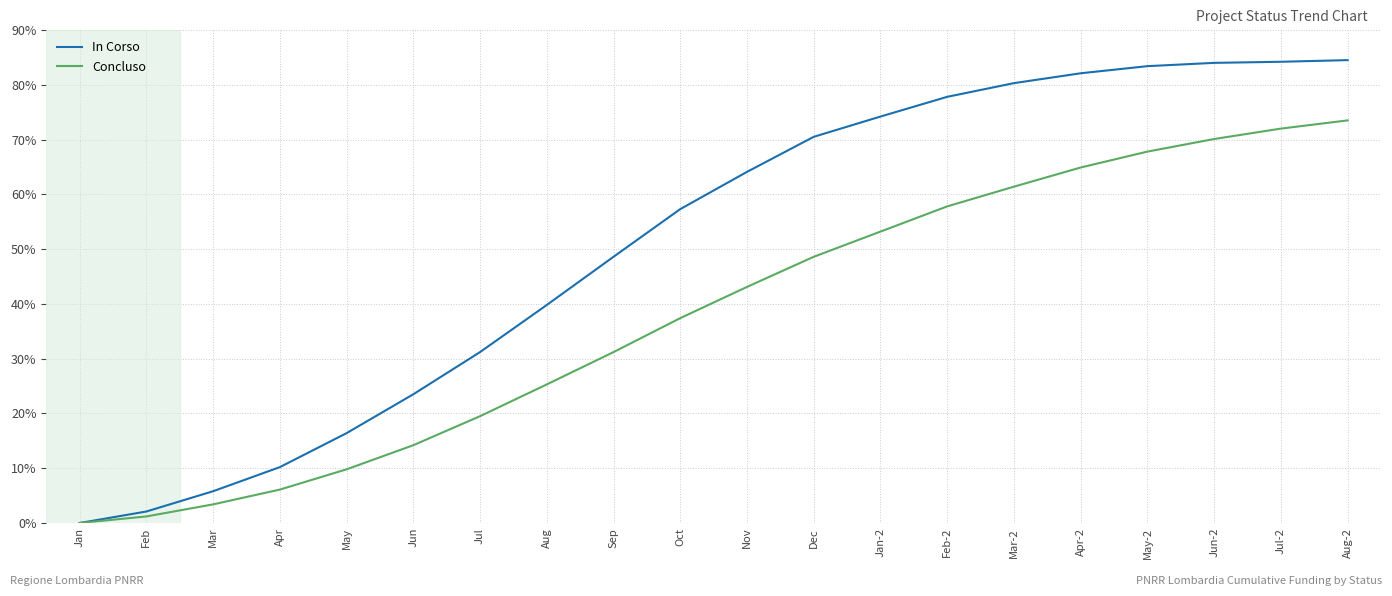

Is this an area chart (filled region under the line)?

No